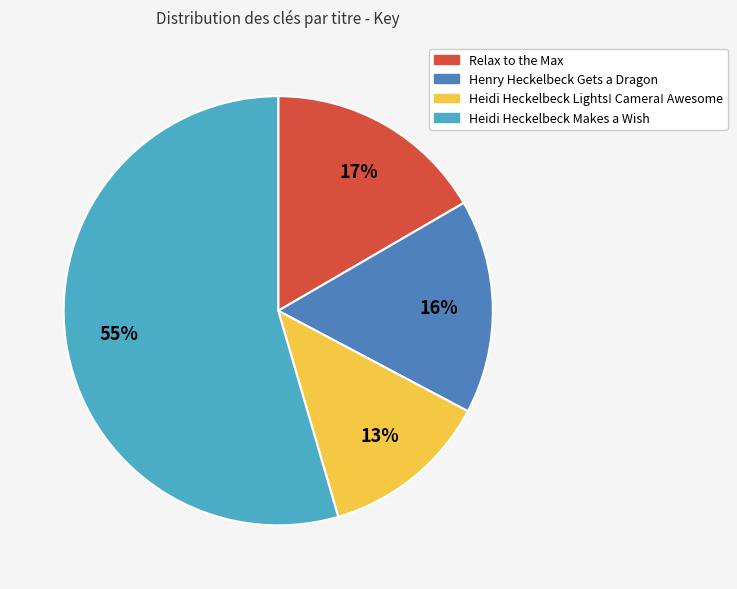

How many segments does this pie chart have?

4